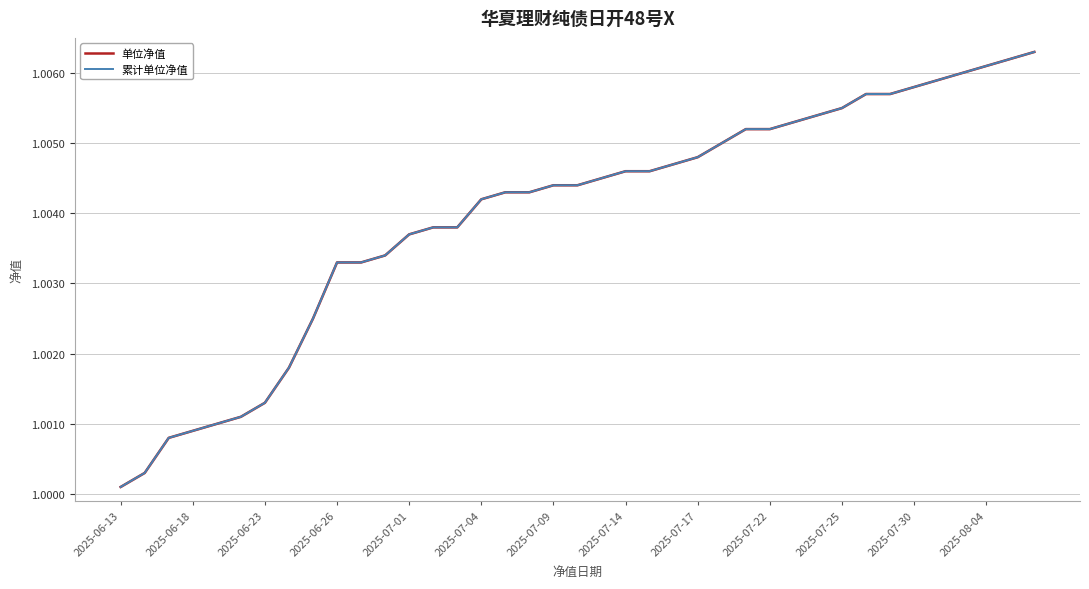

Rank the series at 2025-07-17 from lowest to highest value.

单位净值, 累计单位净值